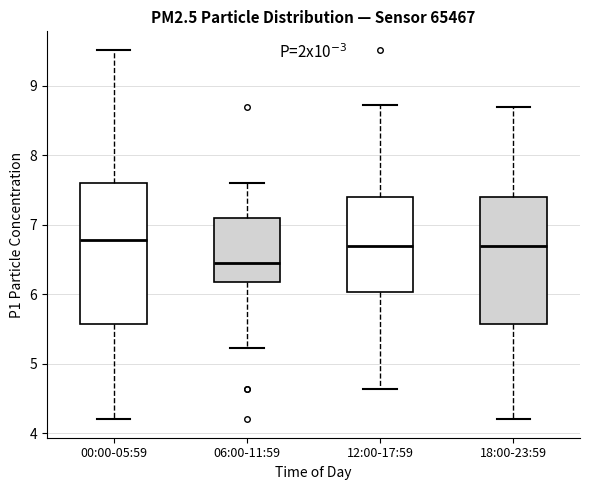

Reading left to right, transcribe this box plot: for each box, give where its median line is, the range the box spans, and where its two whiskers end, as read against the y-axis. The values are not printed on the chart, so give them approximately, as read against the axis.

00:00-05:59: median 6.8, box 5.6 to 7.6, whiskers 4.2 to 9.5
06:00-11:59: median 6.5, box 6.2 to 7.1, whiskers 5.2 to 7.6
12:00-17:59: median 6.7, box 6.0 to 7.4, whiskers 4.6 to 8.7
18:00-23:59: median 6.7, box 5.6 to 7.4, whiskers 4.2 to 8.7